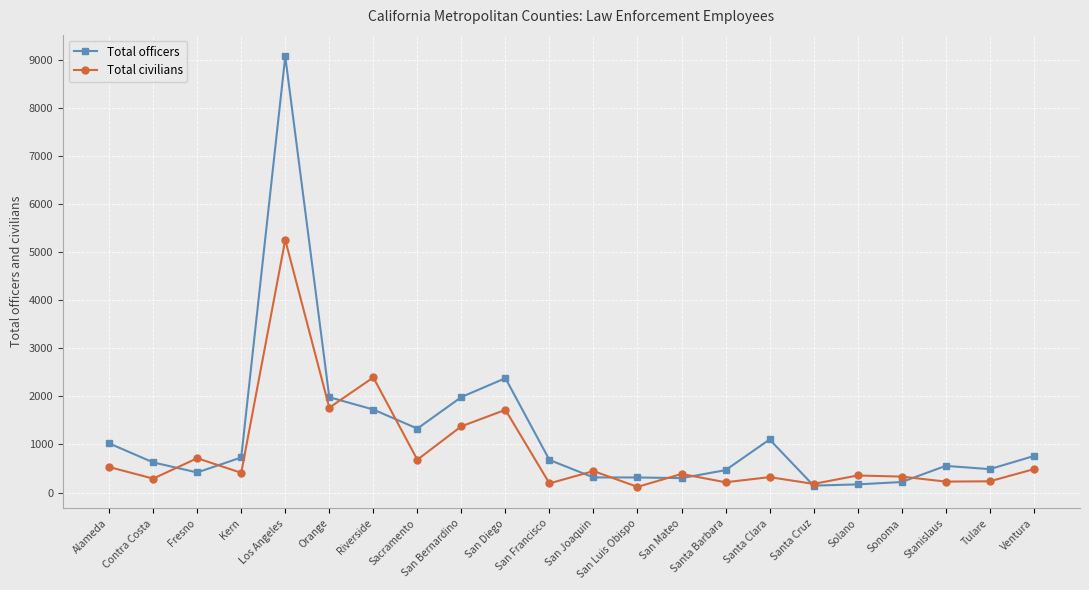

What is the difference between the maximum and minimum values in the Total civilians series?

5137